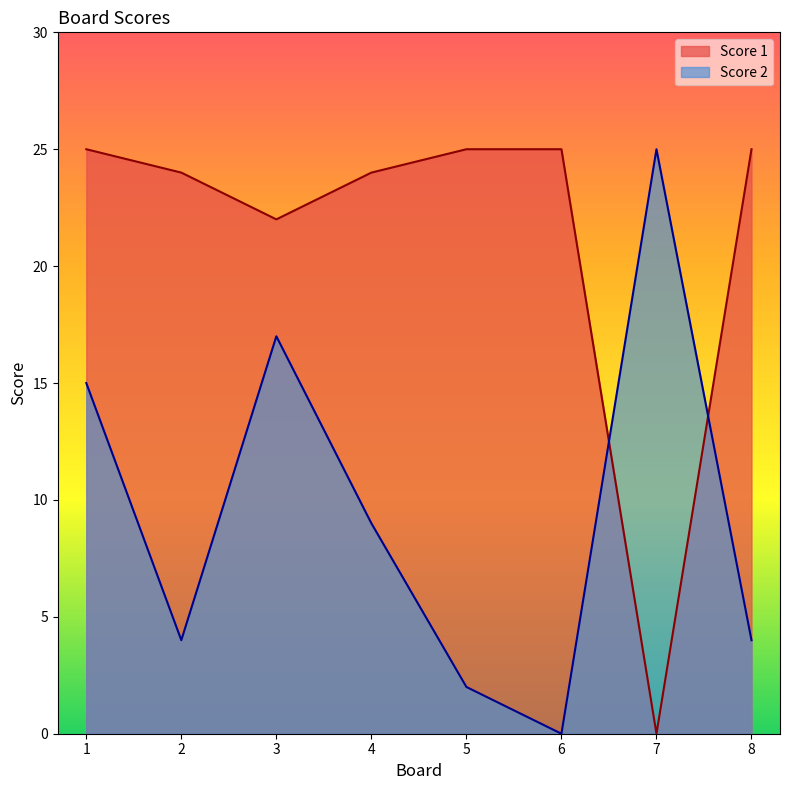

The value of Score 2 at 6 is -8. True or false?

False